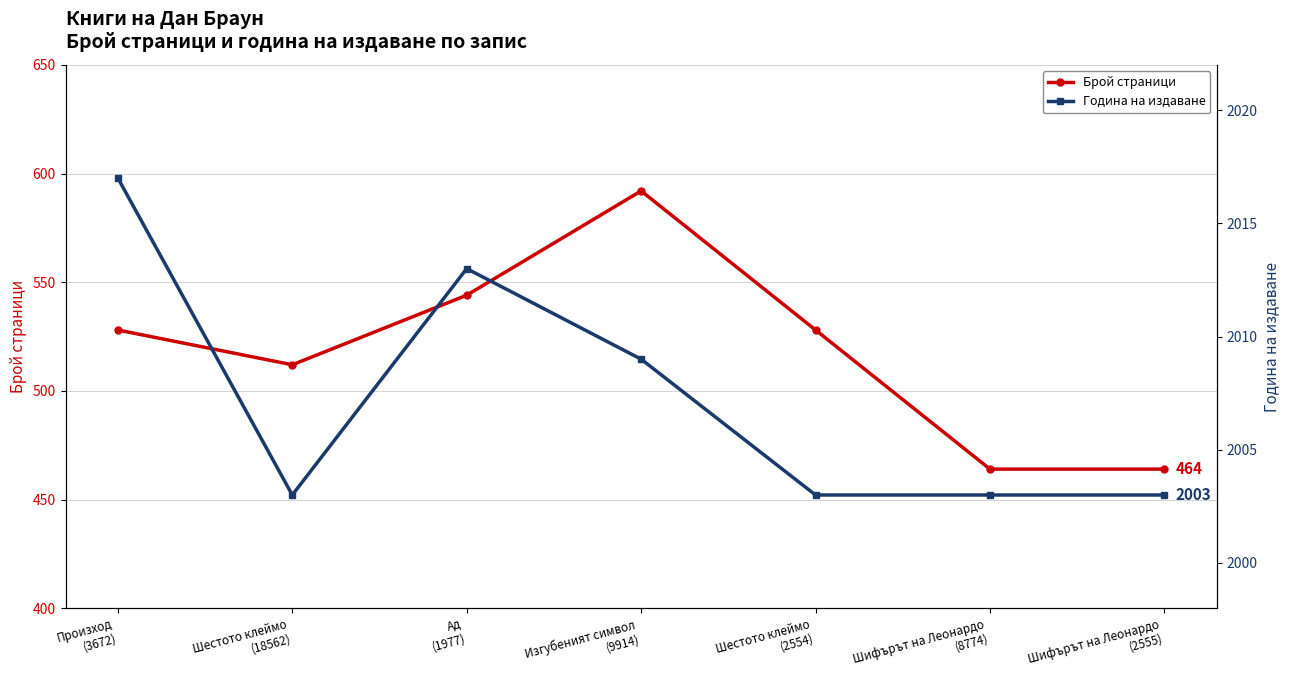

Reading left to right, extract all data points from this chart.

Брой страници: Произход
(3672)=528	Шестото клеймо
(18562)=512	Ад
(1977)=544	Изгубеният символ
(9914)=592	Шестото клеймо
(2554)=528	Шифърът на Леонардо
(8774)=464	Шифърът на Леонардо
(2555)=464
Година на издаване: Произход
(3672)=2017	Шестото клеймо
(18562)=2003	Ад
(1977)=2013	Изгубеният символ
(9914)=2009	Шестото клеймо
(2554)=2003	Шифърът на Леонардо
(8774)=2003	Шифърът на Леонардо
(2555)=2003